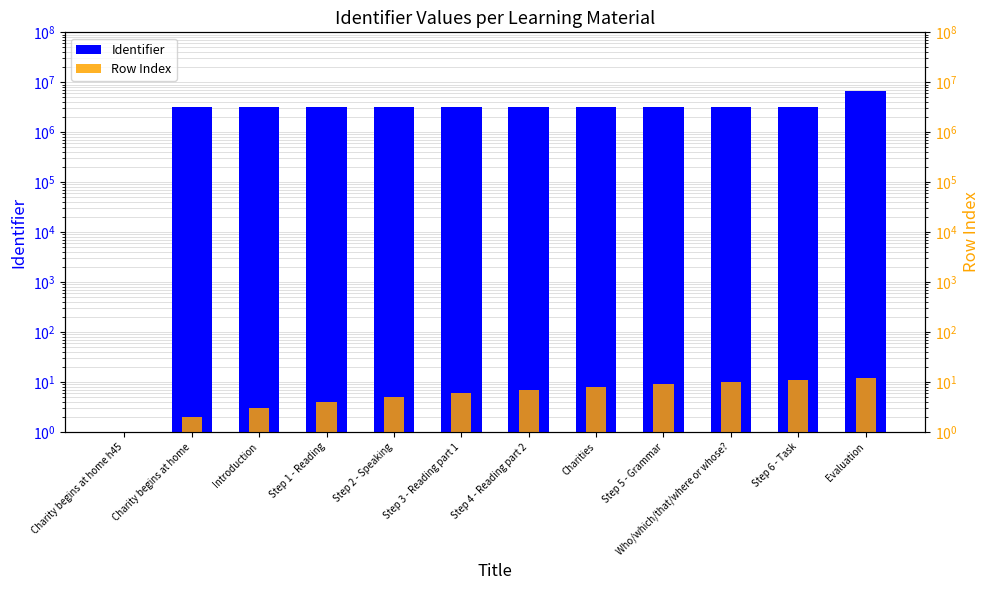

What is the label of the 7th bar from the right?

Step 3 - Reading part 1